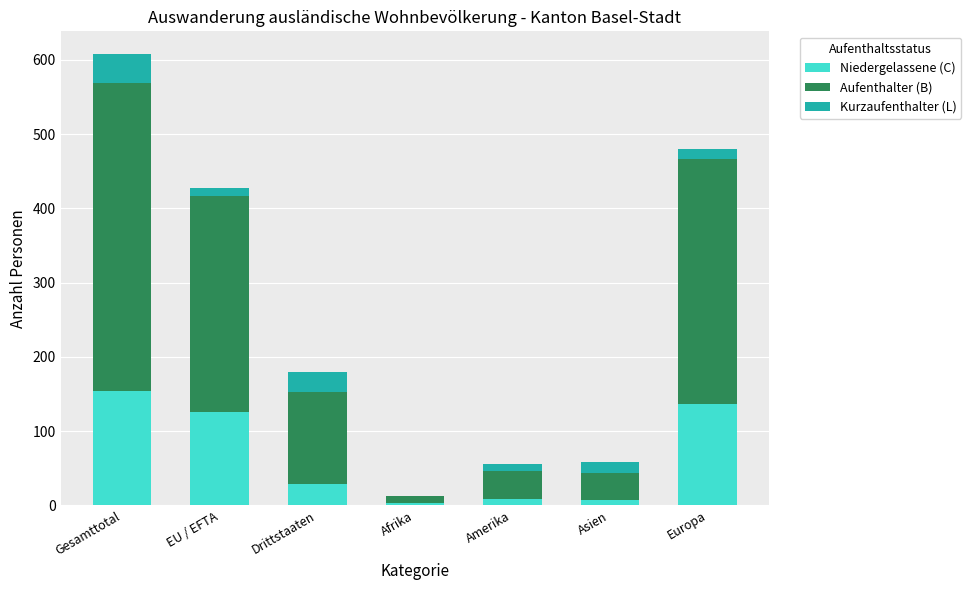

At which label does Niedergelassene (C) reach its peak?

Gesamttotal